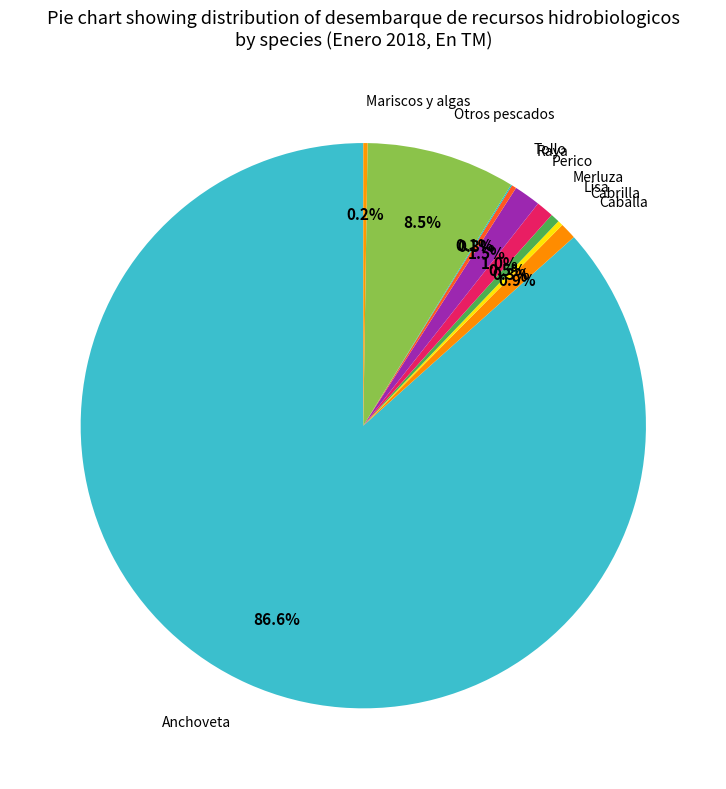

Combined, what portion of the pie is Merluza and Lisa?

1.5%